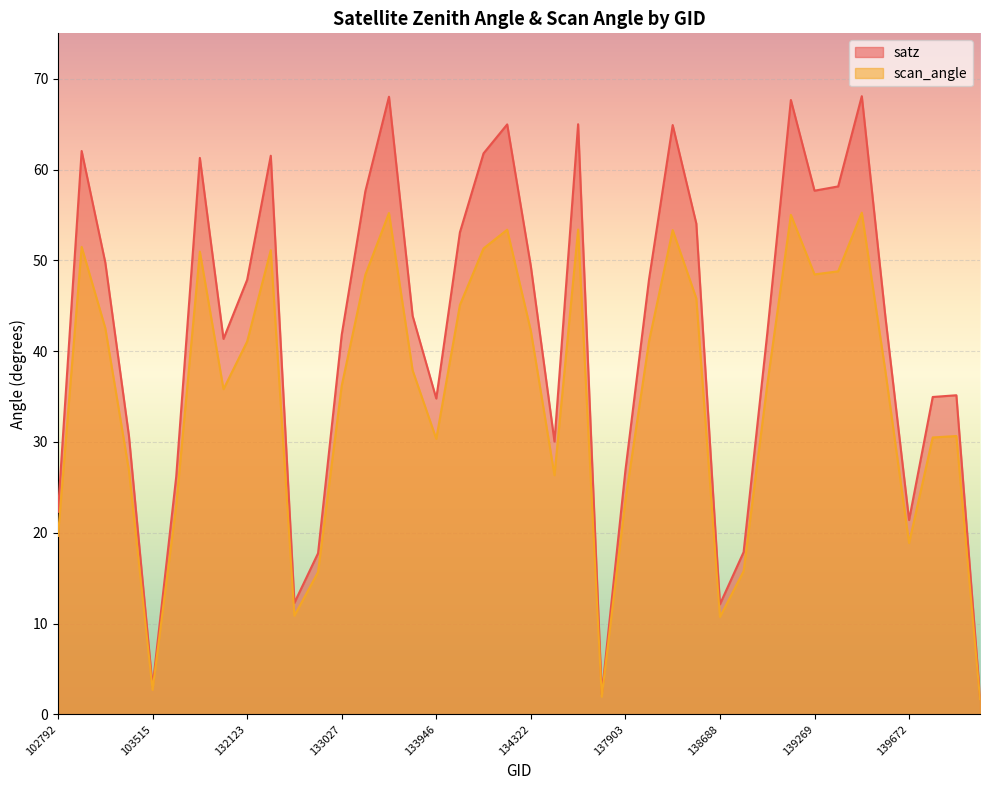

Is the value of scan_angle at 134138 greater than the value of satz at 139672?

Yes